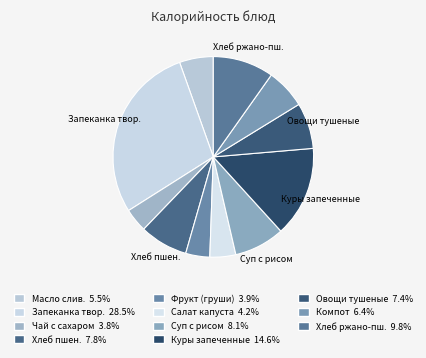

Count the number of slices in the pie.

11